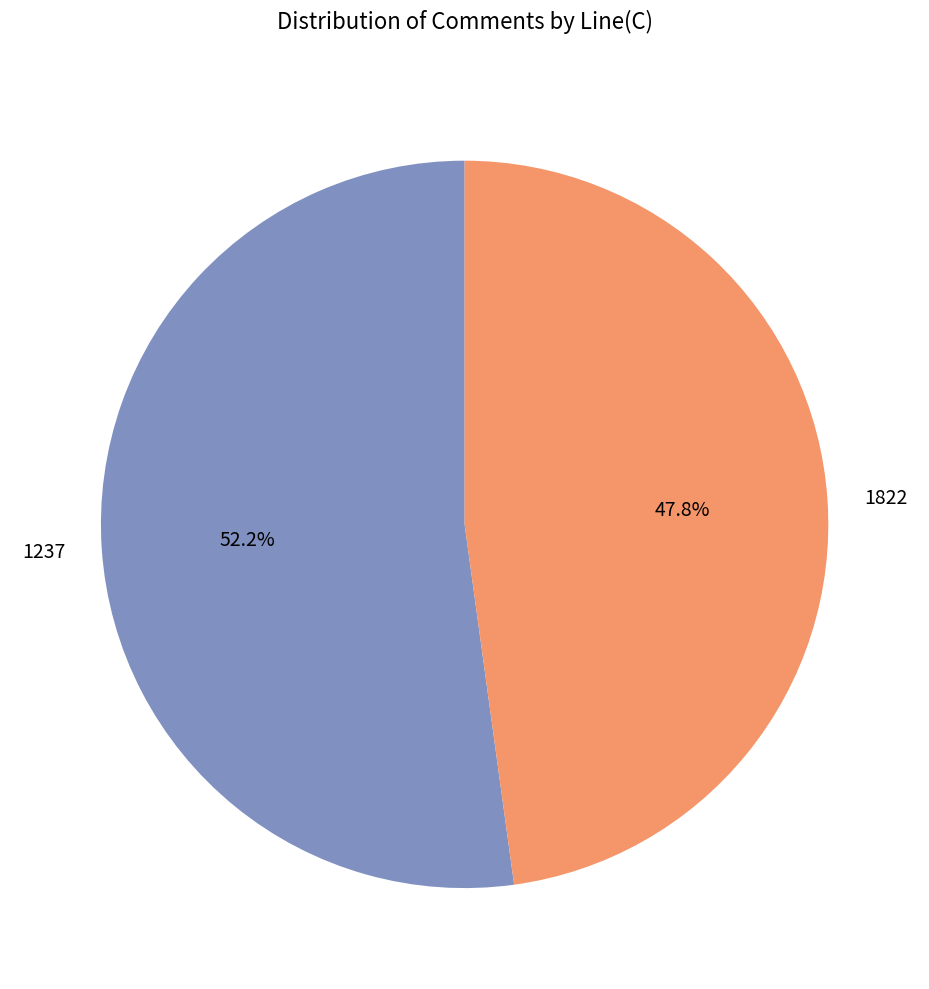

Between 1822 and 1237, which is larger?

1237